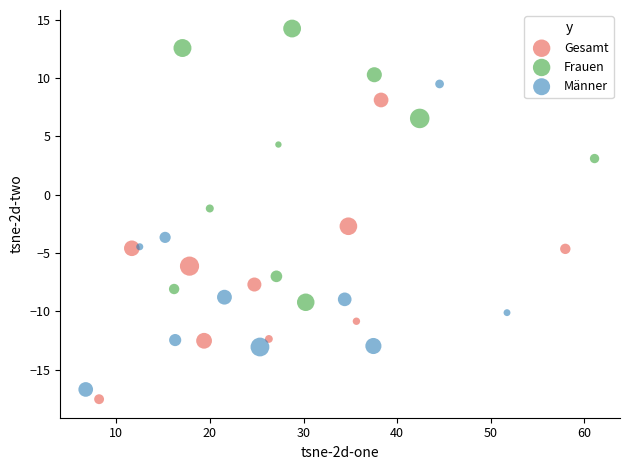

Which series has the widest spread of Y values?

Männer